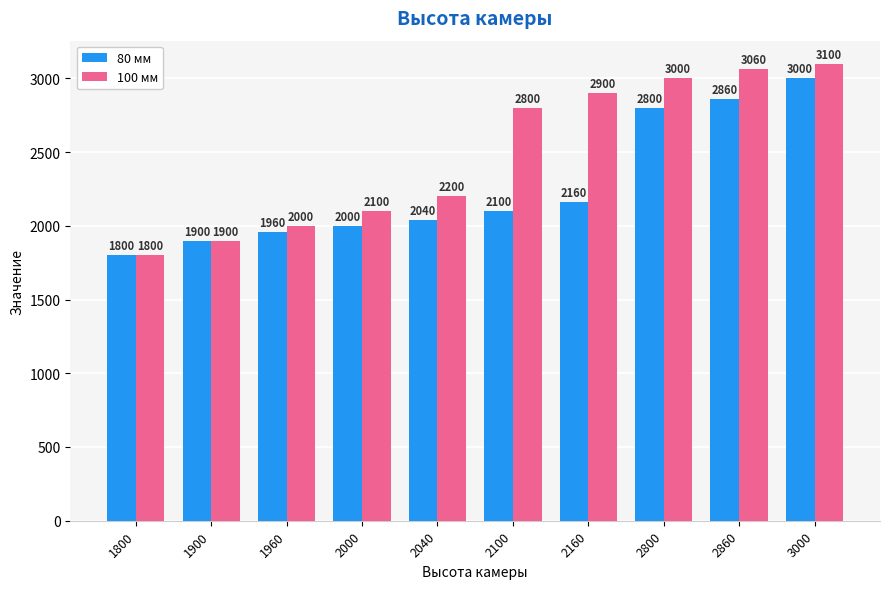

Which series has the largest range (max minus min)?

100 мм